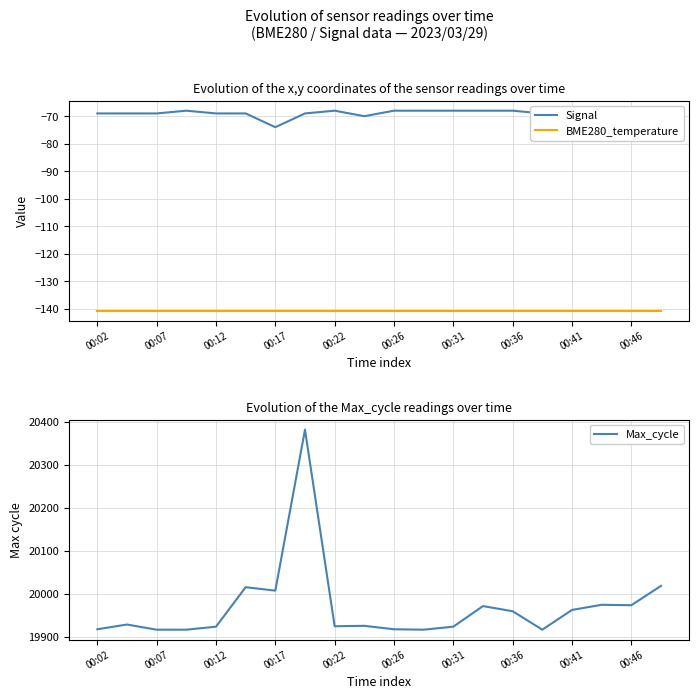

True or false: BME280_temperature and Signal intersect in this chart.

False